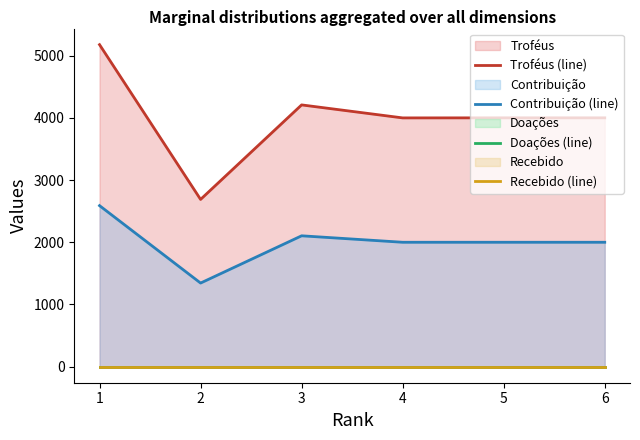

Where is Recebido (line) nearest to the value 0?

1